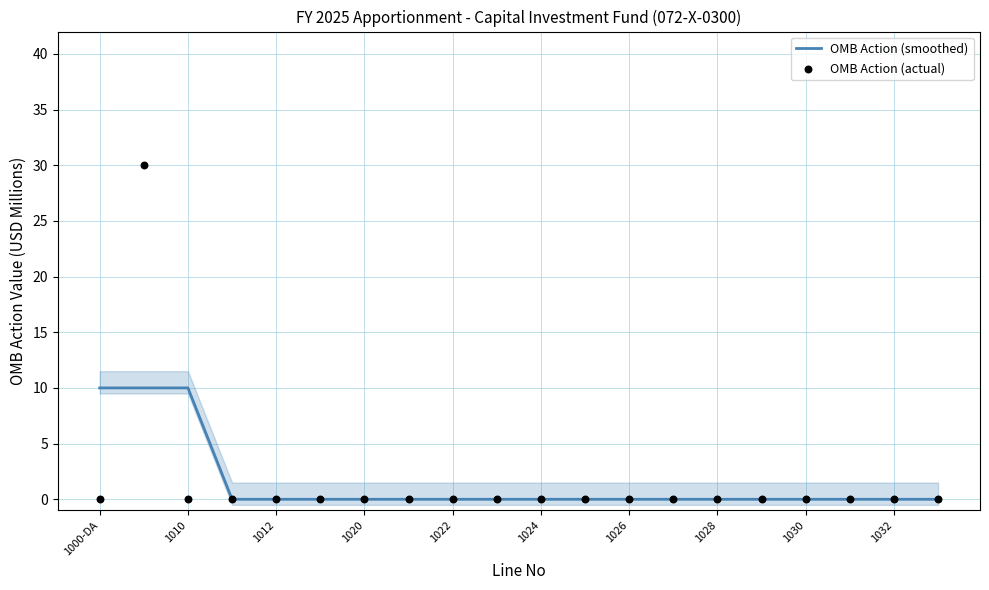

Which series reaches the minimum Y coordinate?

OMB Action (smoothed)